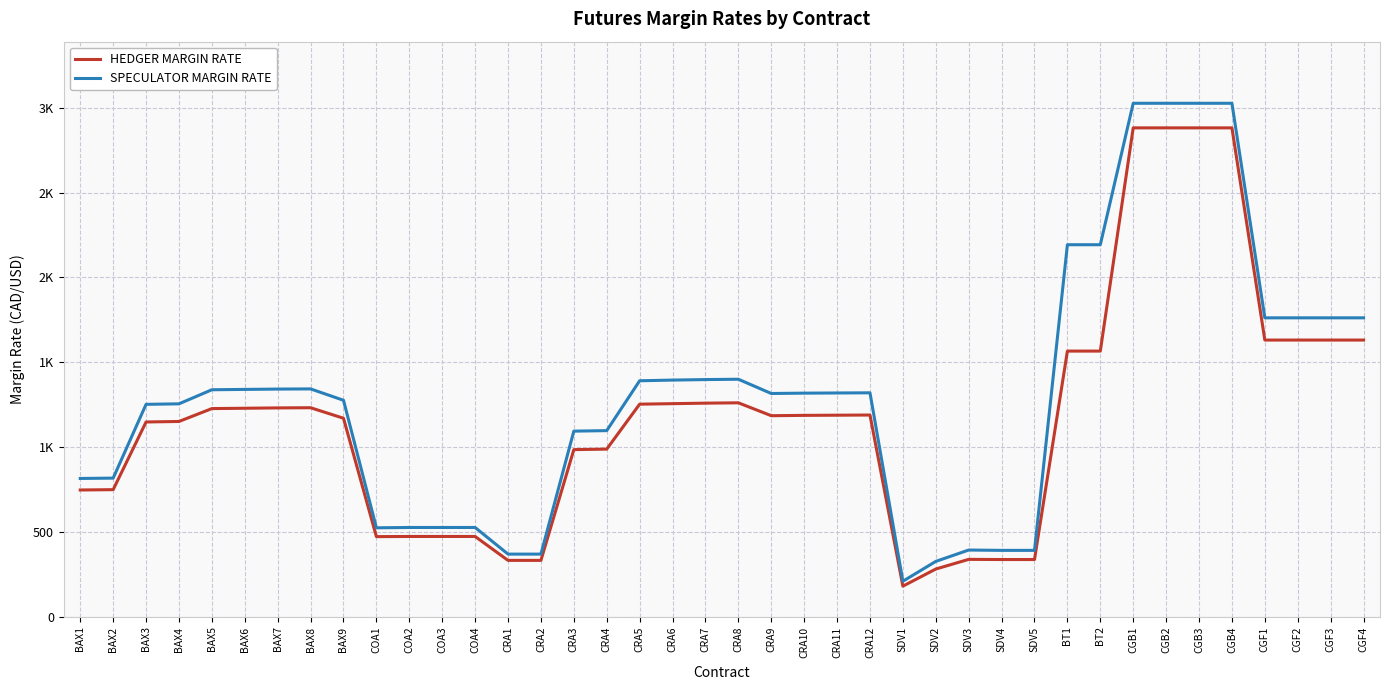

What are all the series names shown in the legend?

HEDGER MARGIN RATE, SPECULATOR MARGIN RATE